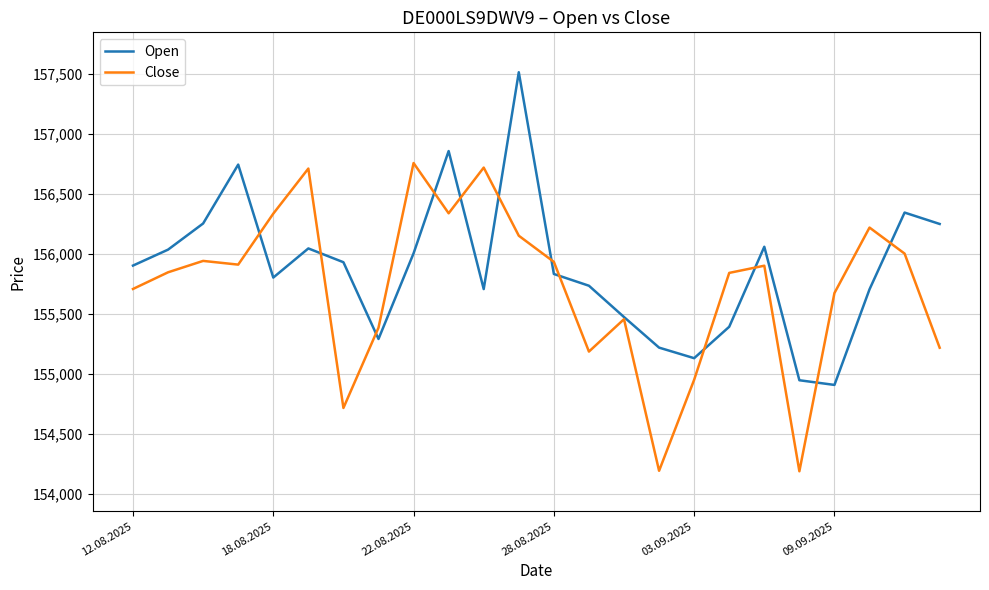

List the series in order of their peak value, highest first.

Open, Close